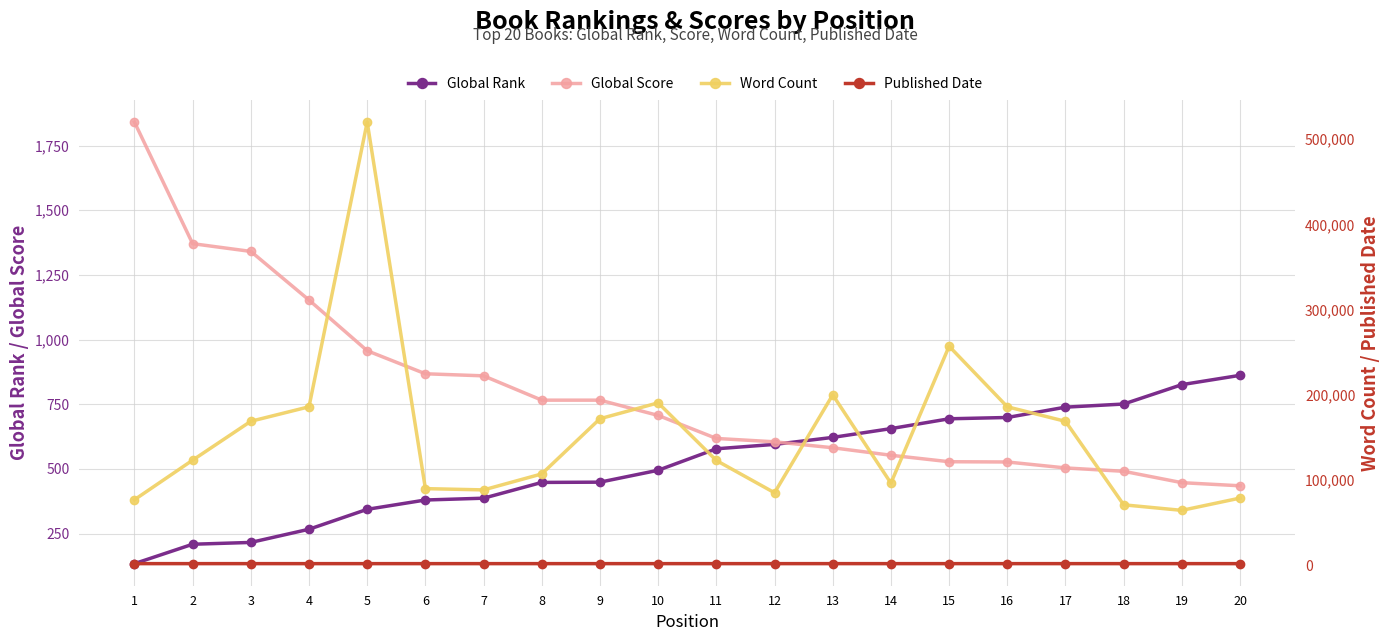

At how many categories does at least one series exceed 108024?

11